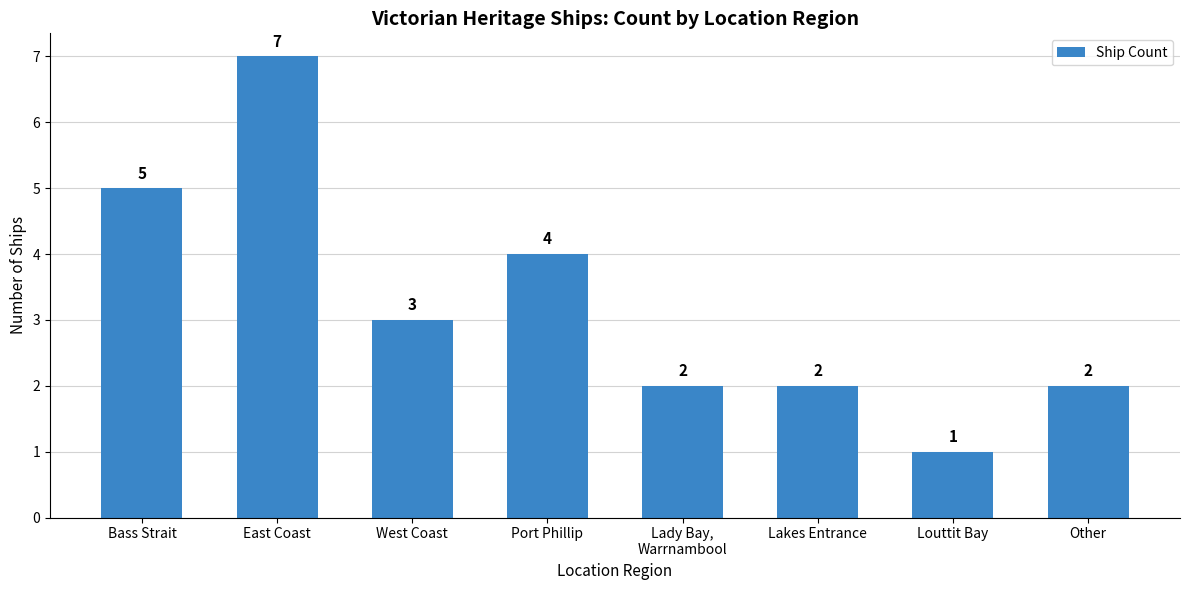

What is the sum of all values?

26